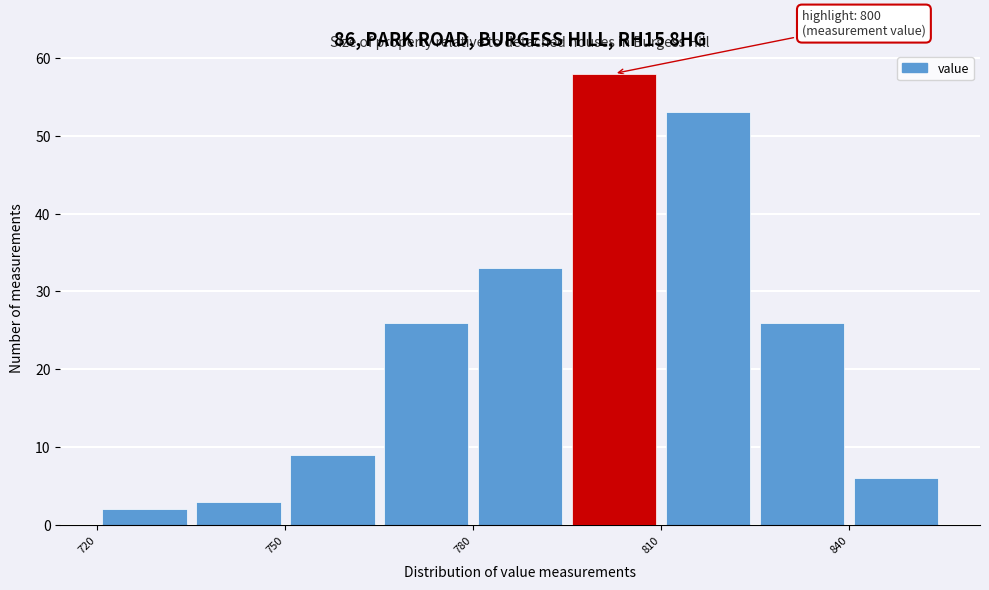

Read against the x-axis, roughly where is the centre of the tallest bar?

805